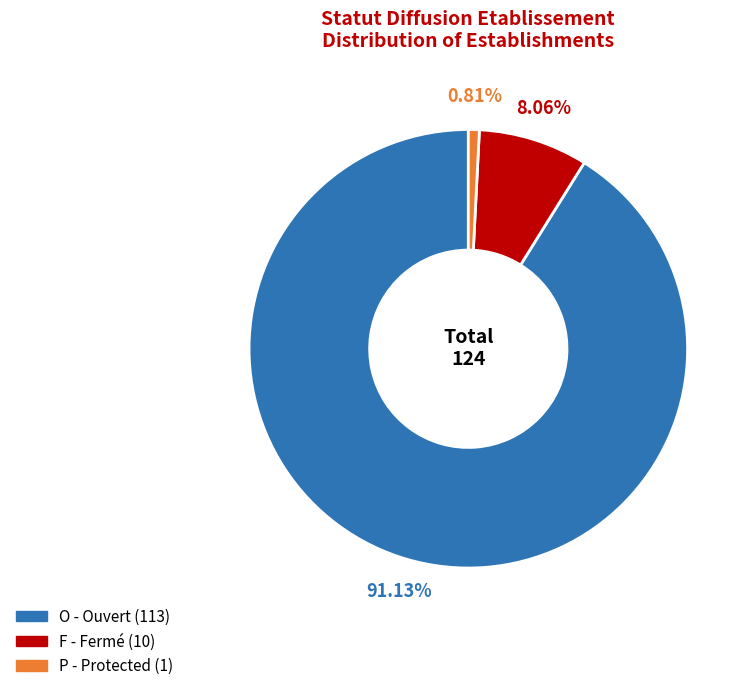

Does any single category account for the majority?

Yes